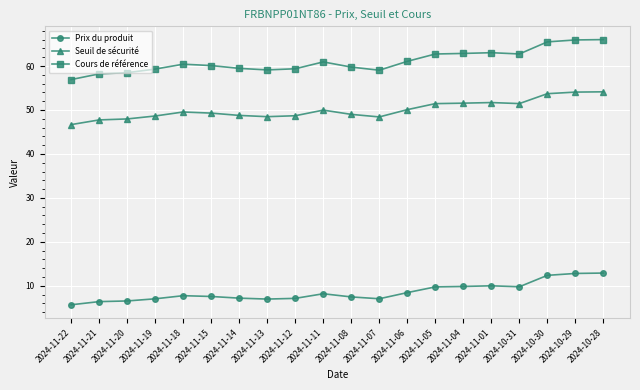

Is it true that Cours de référence equals 65.5 at 2024-10-30?

True